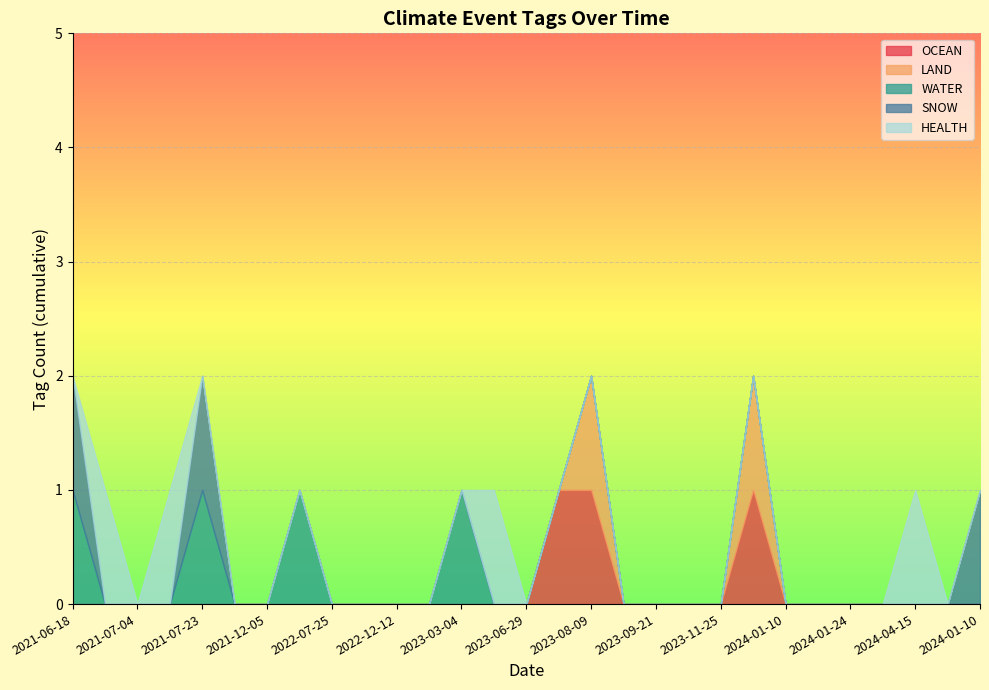

How many distinct data groups are displayed?

5